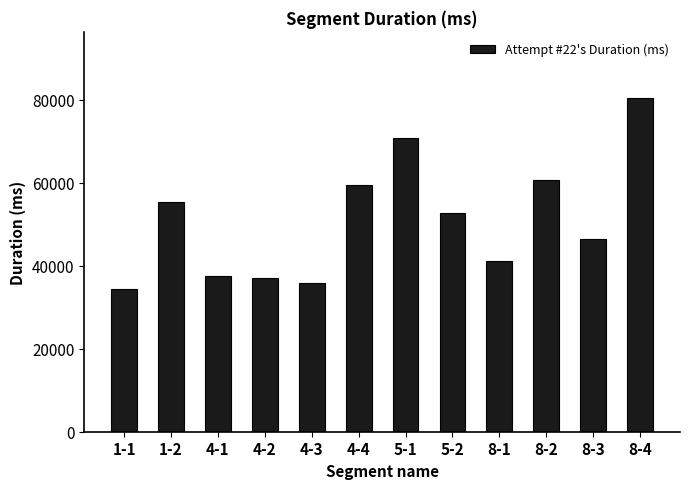

What is the average value?

50965